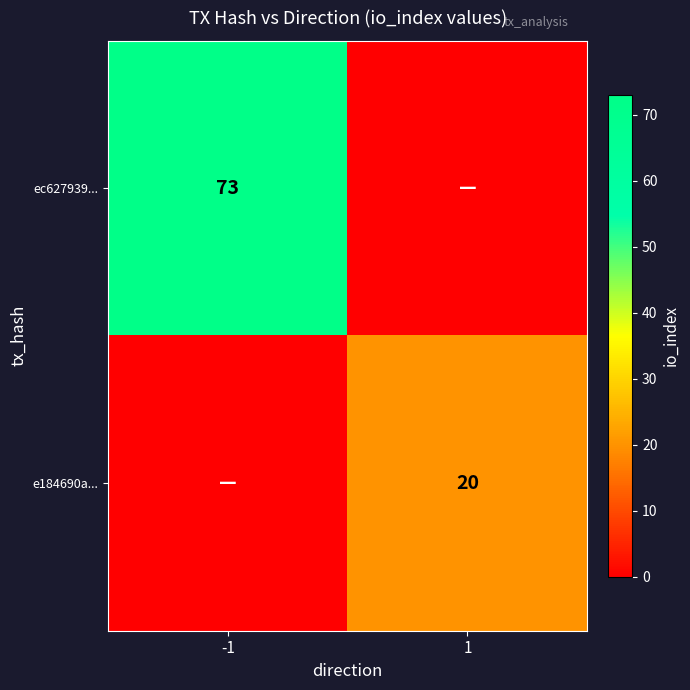

The ec627939... series shows 129 at -1. True or false?

False